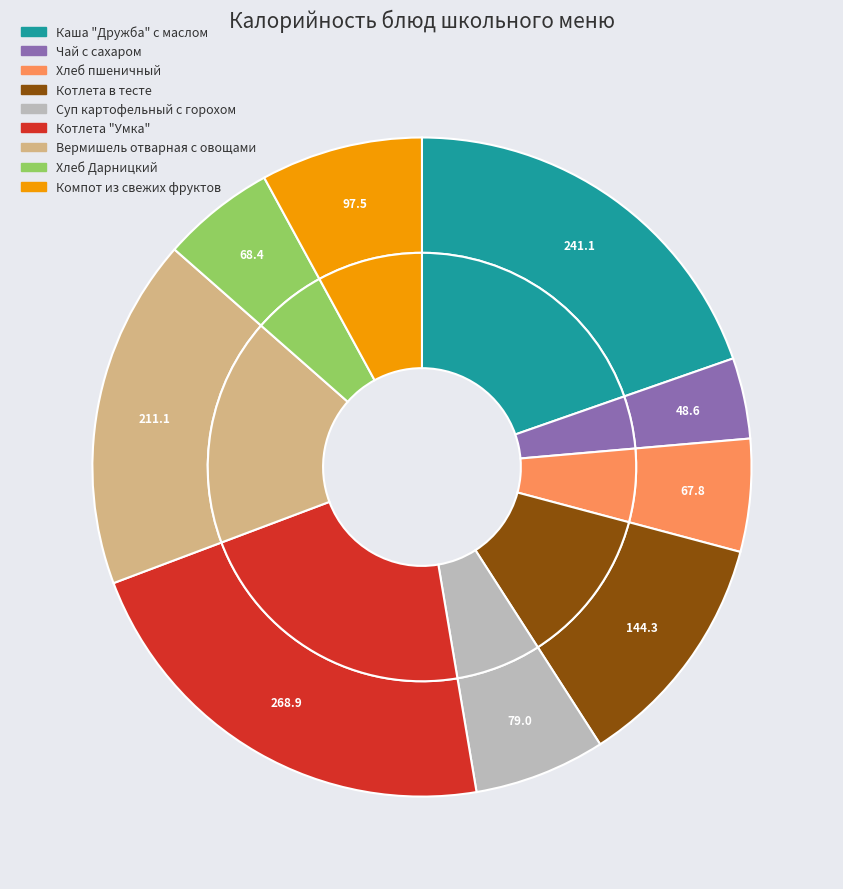

Approximately how many times larger is the value at Вермишель отварная с овощами compared to Чай с сахаром?

4.3